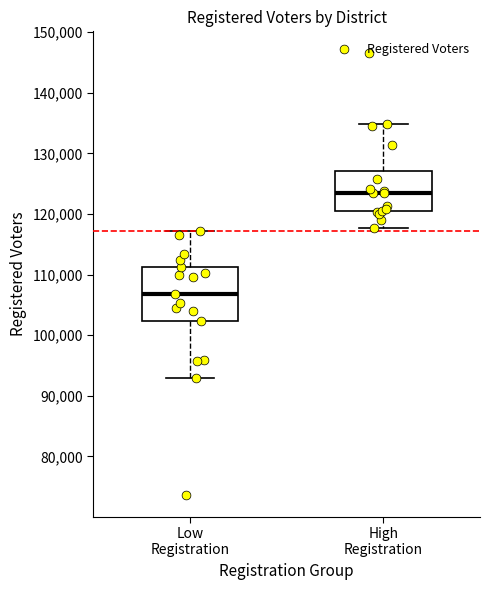

Where is the lower edge of the box for High Registration on the y-axis? The values are not printed on the chart, so give them approximately, as read against the axis.

120000